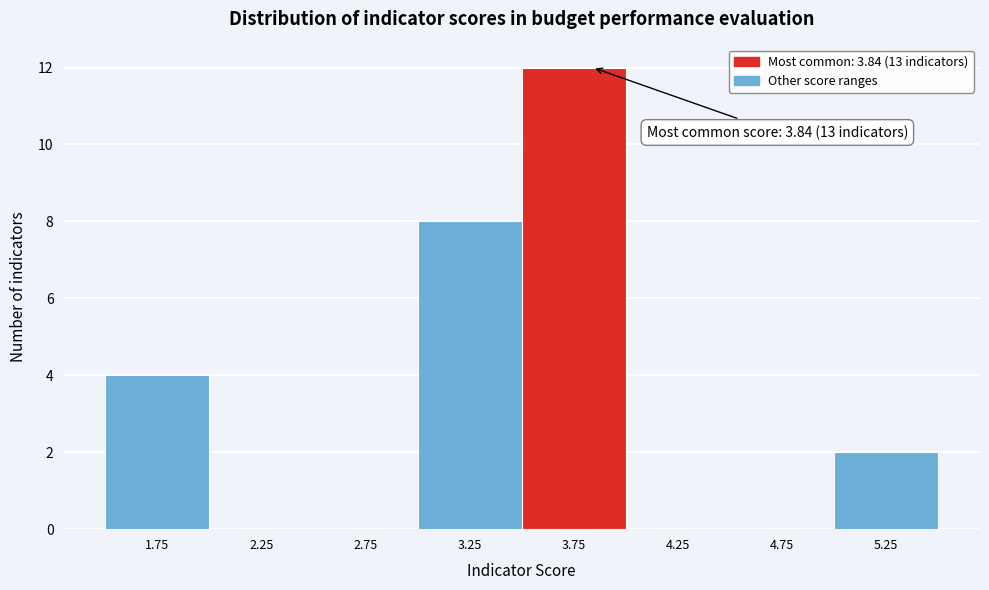

Over which range of the x-axis is the bar tallest?

3.5 to 4.0